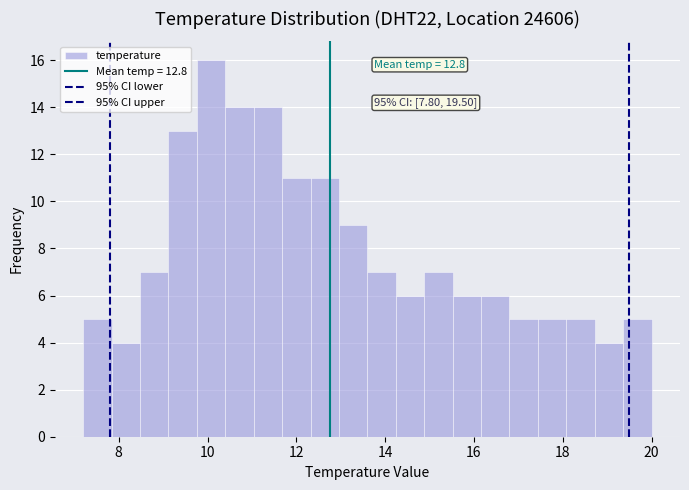

Read against the x-axis, roughly where is the centre of the tallest bar?

10.0